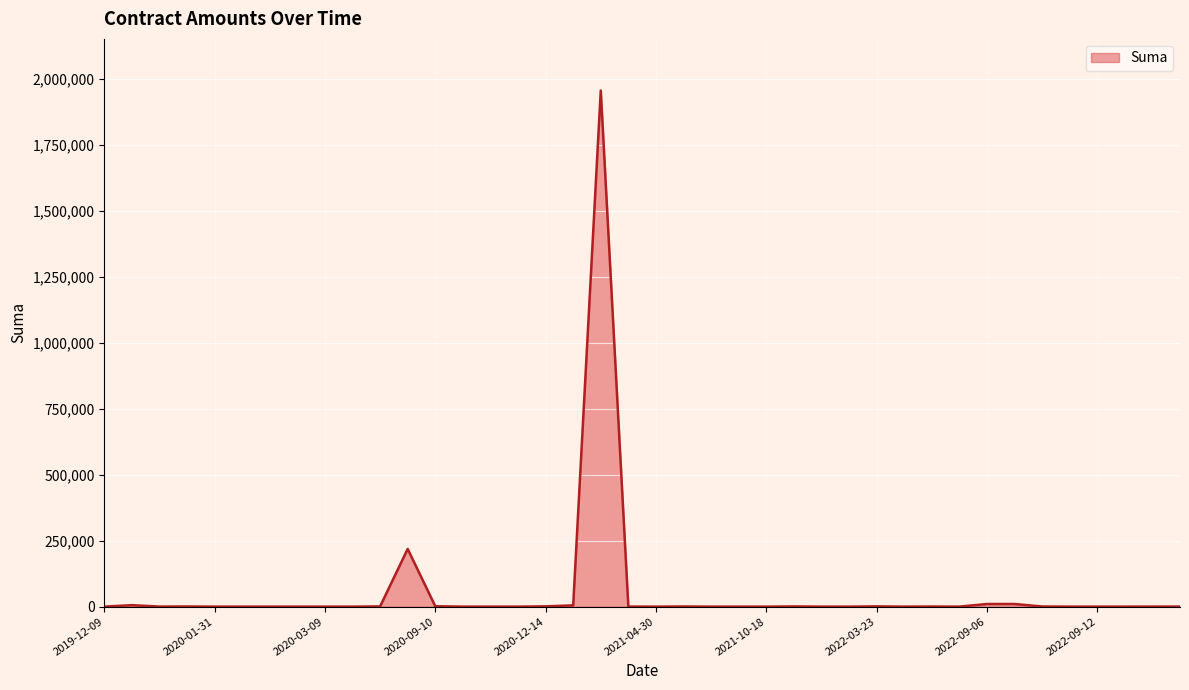

What is the greatest value displayed?

1957466.0